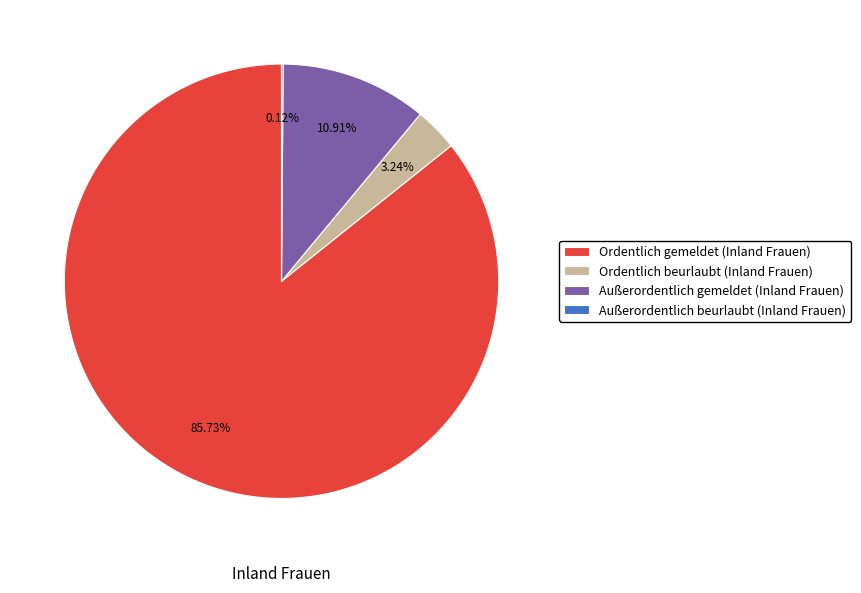

Approximately how many times larger is the value at Ordentlich gemeldet (Inland Frauen) compared to Ordentlich beurlaubt (Inland Frauen)?

26.5